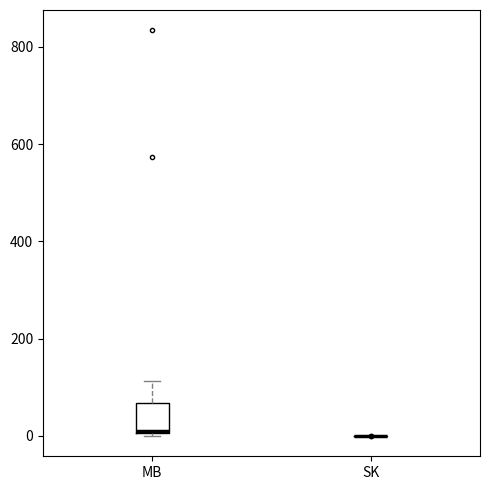

Which box is the tallest, from its lower edge to its upper edge?

MB